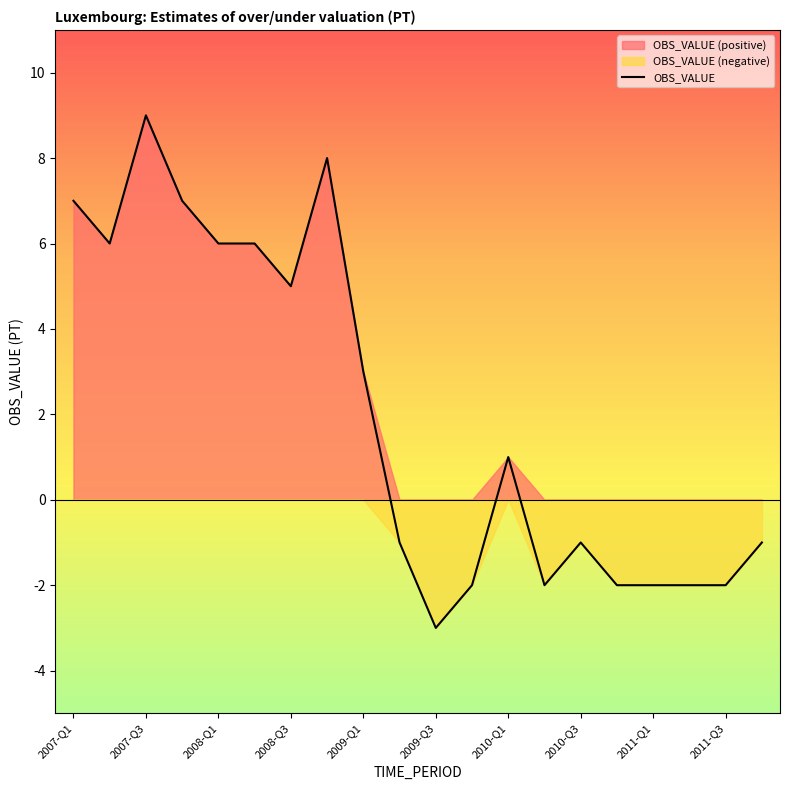

True or false: OBS_VALUE has a value of 7 at 2008-Q3.

False